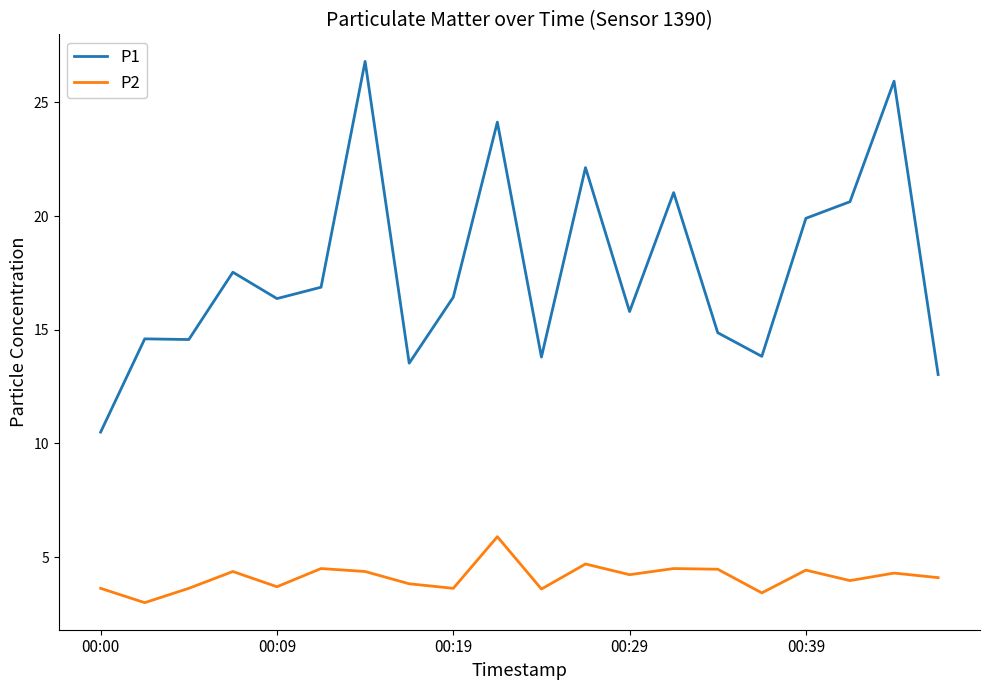

What is the difference between the maximum and minimum values in the P2 series?

2.9